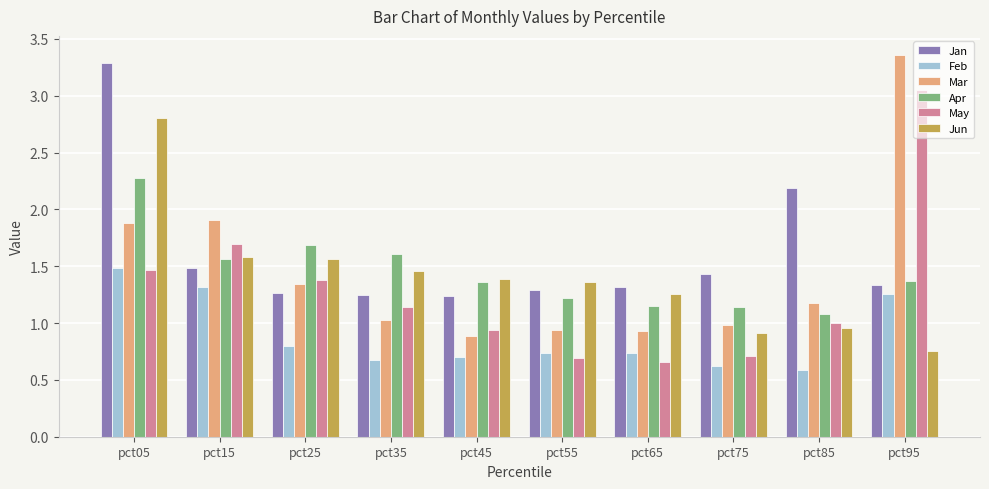

Which series changed the most between pct25 and pct85?

Jan